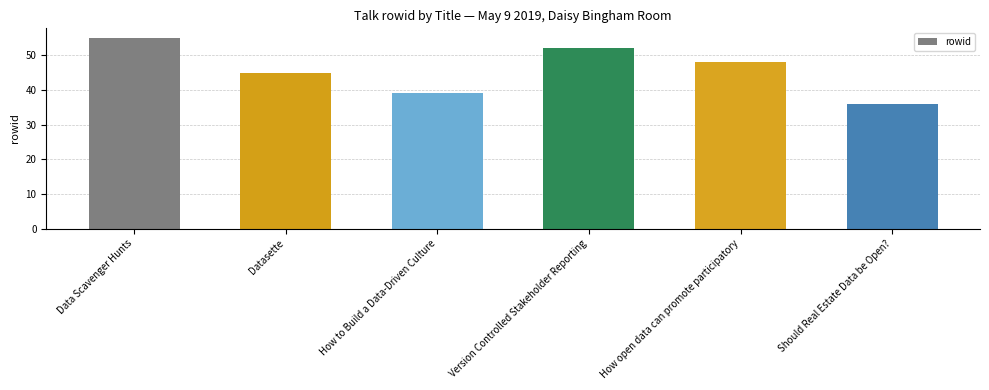

Approximately how many times larger is the value at Data Scavenger Hunts compared to Should Real Estate Data be Open??

1.5